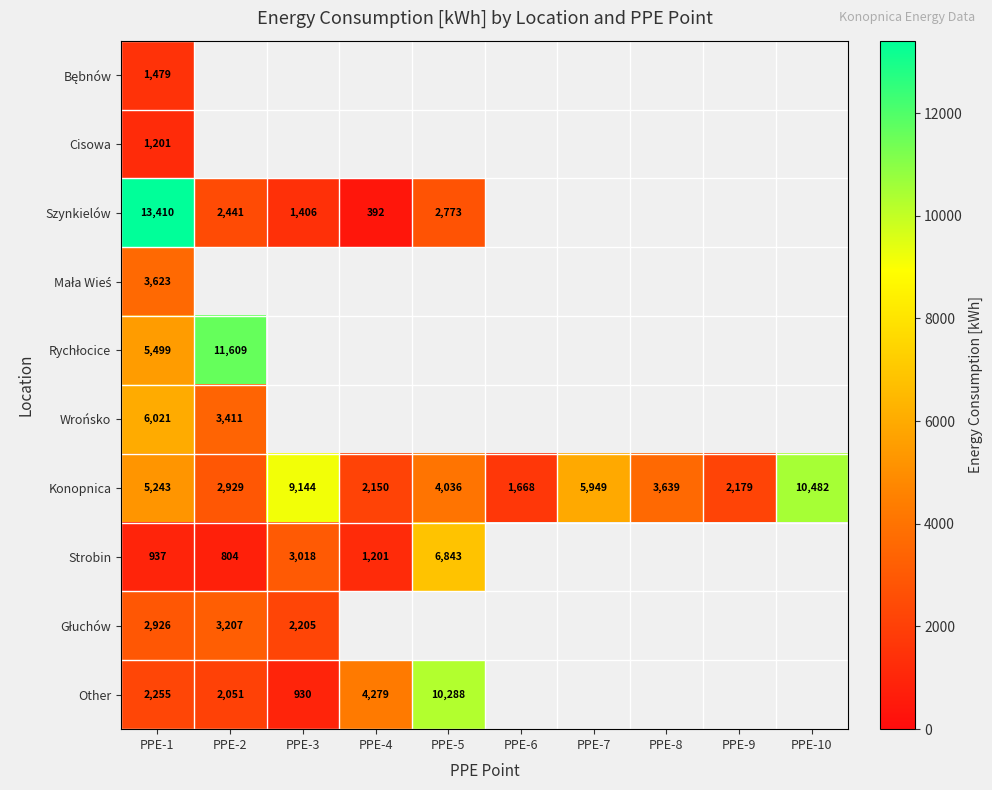

At how many categories does at least one series exceed 11929?

1